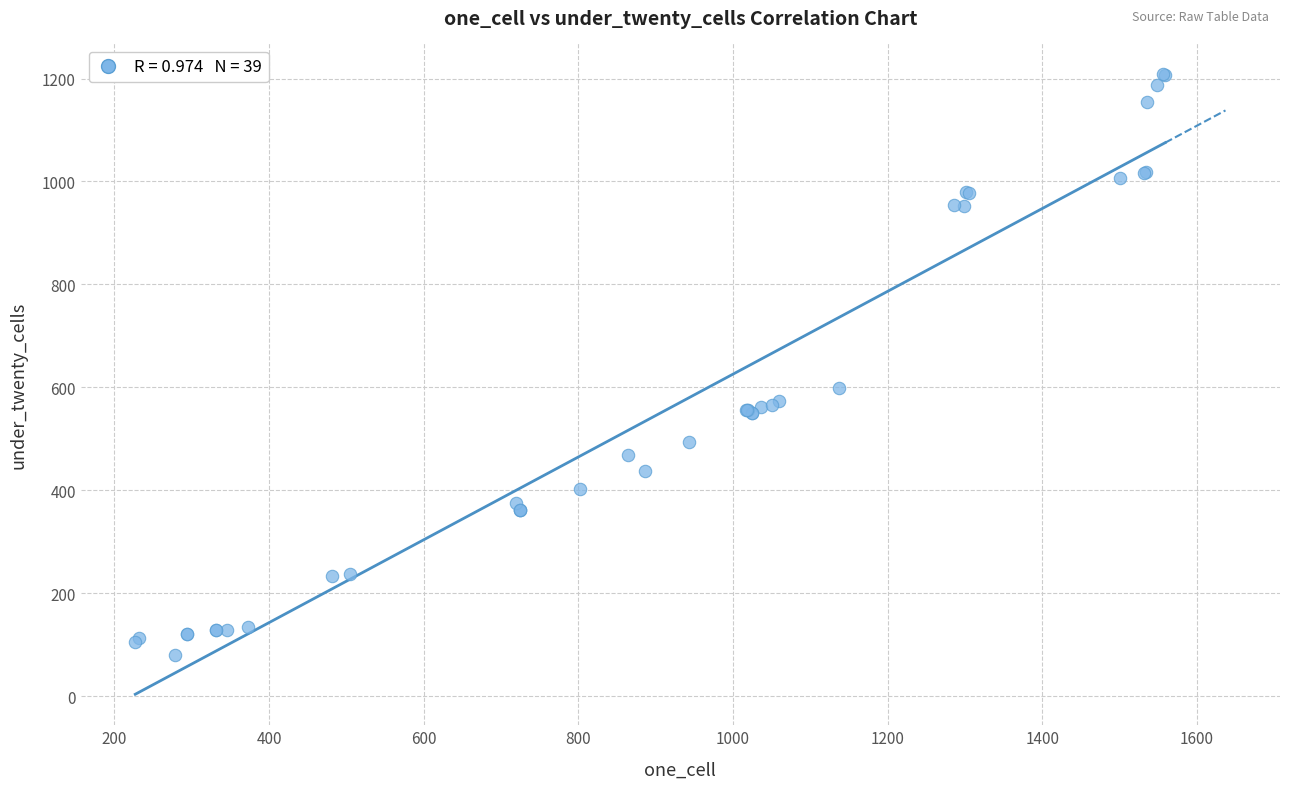

What Y value in the scatter plot is closest to 643?

599